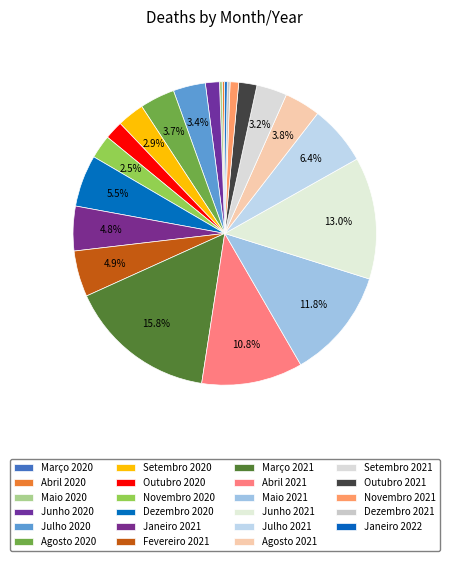

Which category has the biggest portion of the pie?

Março 2021